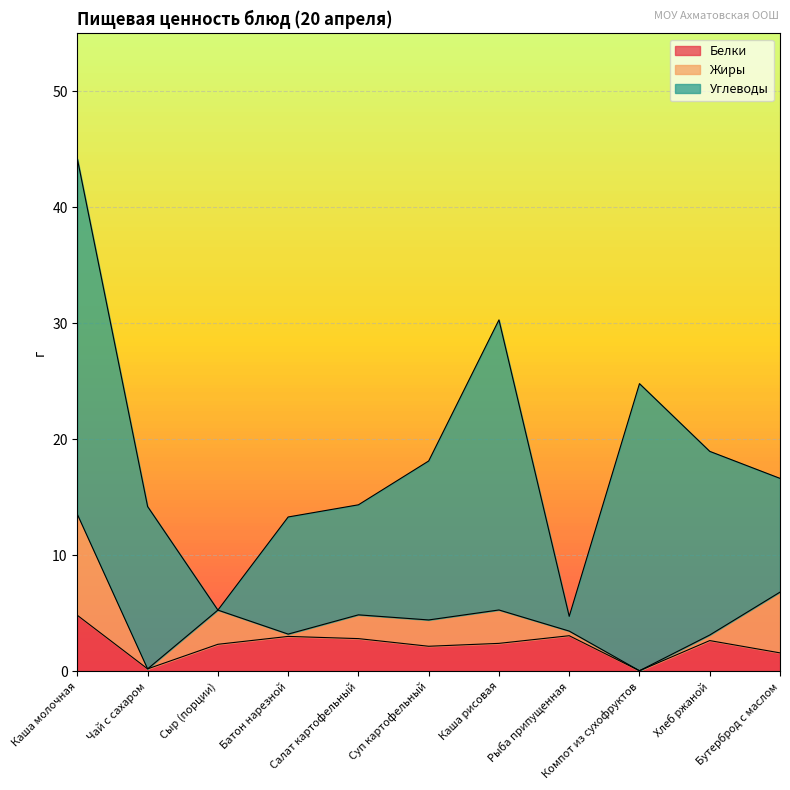

Count the number of data series in this chart.

3